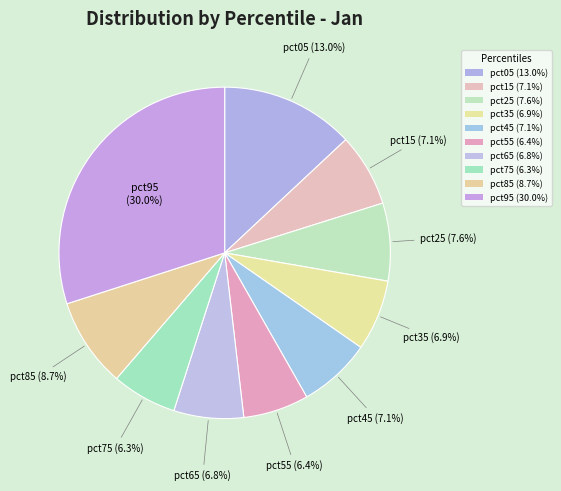

How many slices are in this pie chart?

10